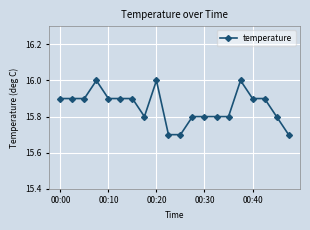

True or false: the data has more than 1 interior local peaks.

True